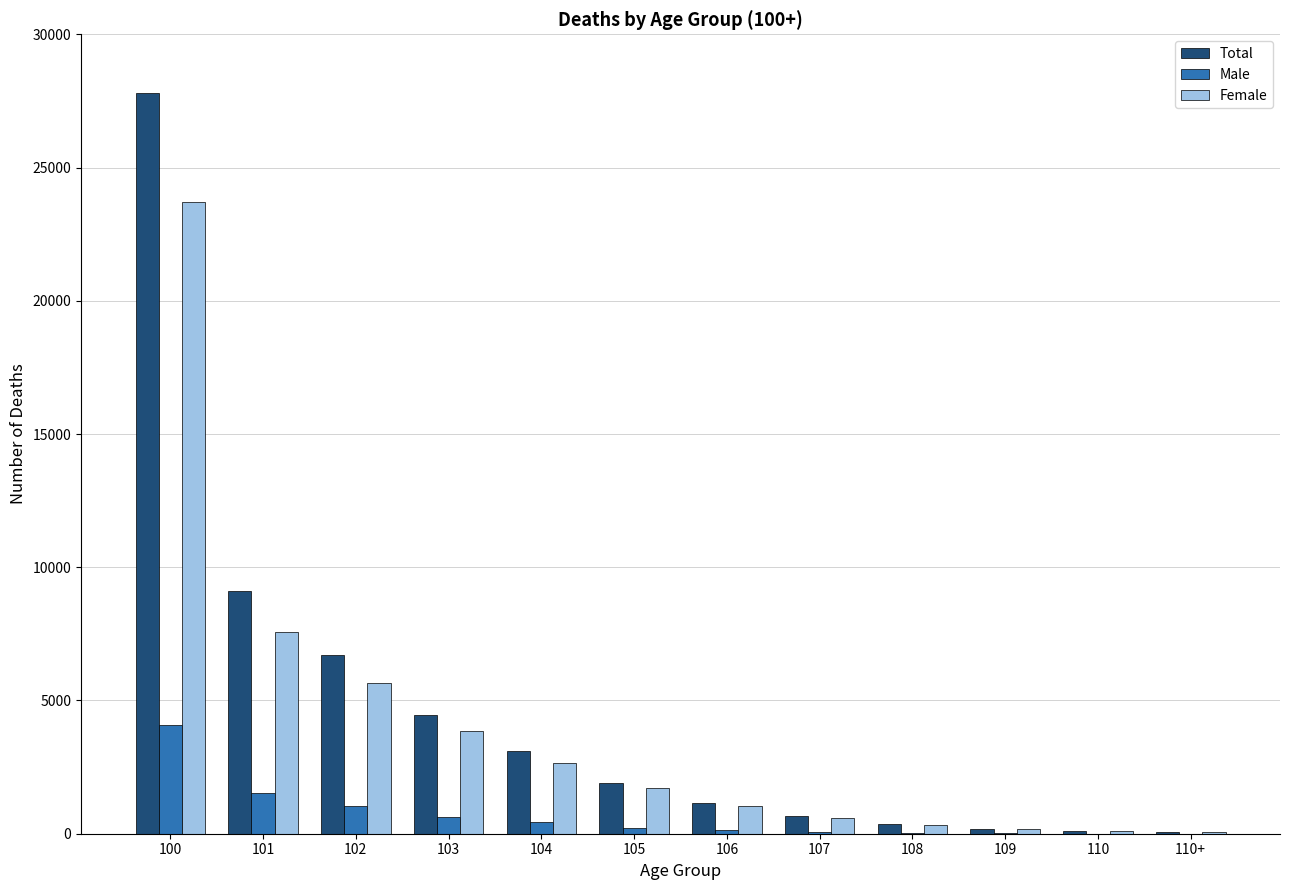

Is the value of Female at 106 greater than the value of Total at 101?

No